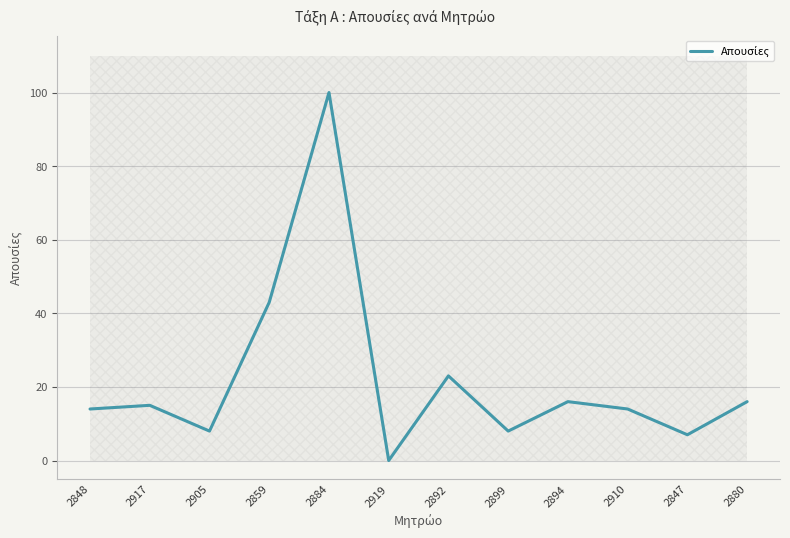

List the labels in order of value, largest first.

2884, 2859, 2892, 2894, 2880, 2917, 2848, 2910, 2905, 2899, 2847, 2919